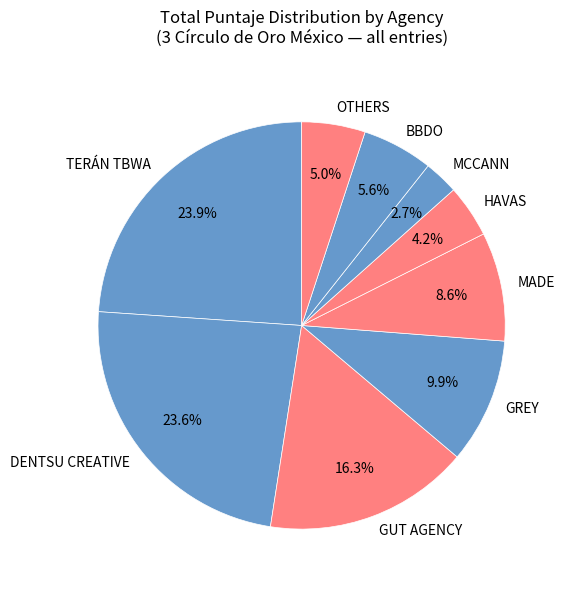

Which category has the smallest portion of the pie?

MCCANN